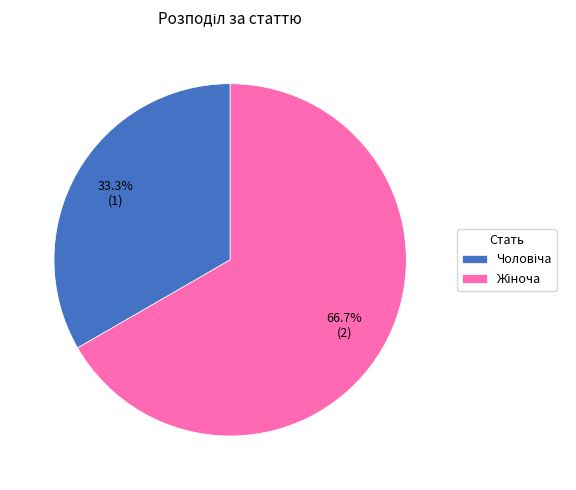

Is there a majority slice in this chart?

Yes